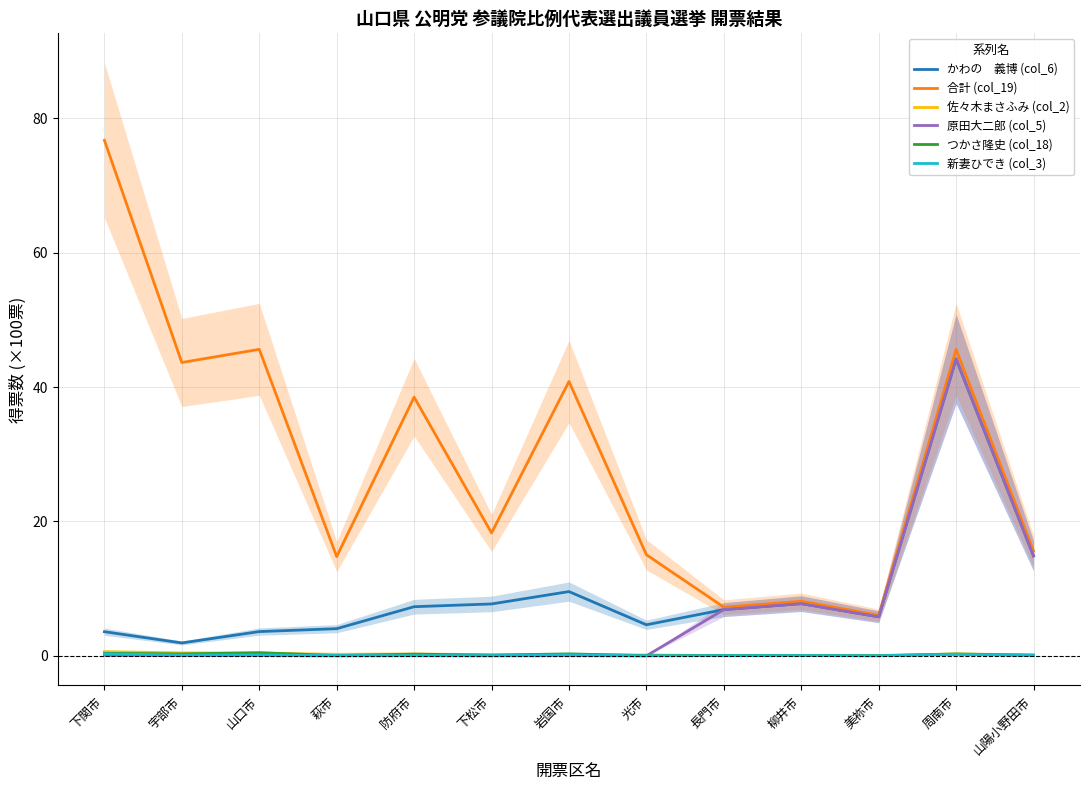

What is the difference between the maximum and minimum values in the かわの　義博 (col_6) series?

42.2